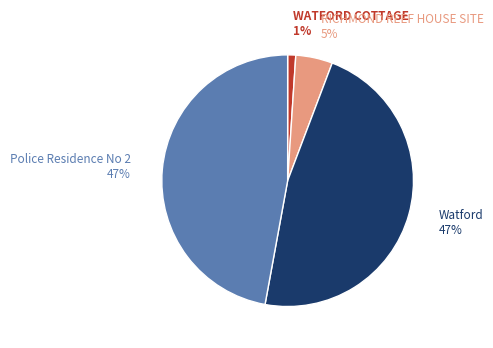

Is there any slice that represents more than half of the pie?

No